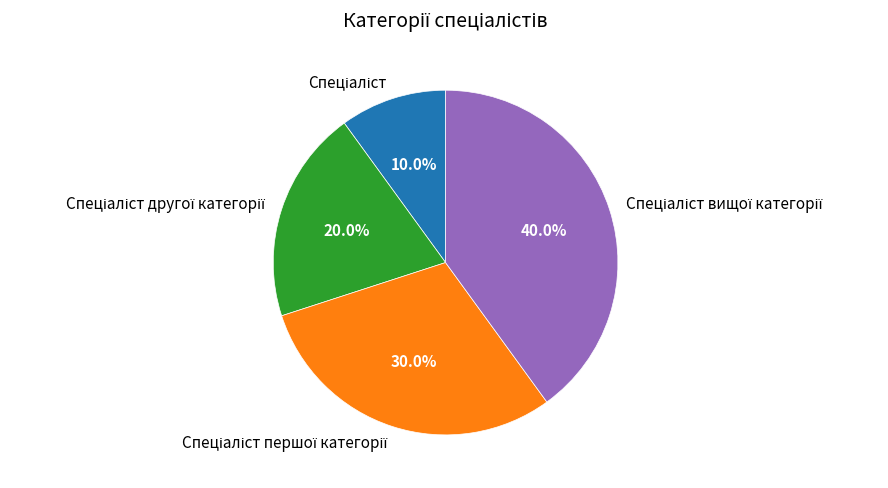

Is there any slice that represents more than half of the pie?

No